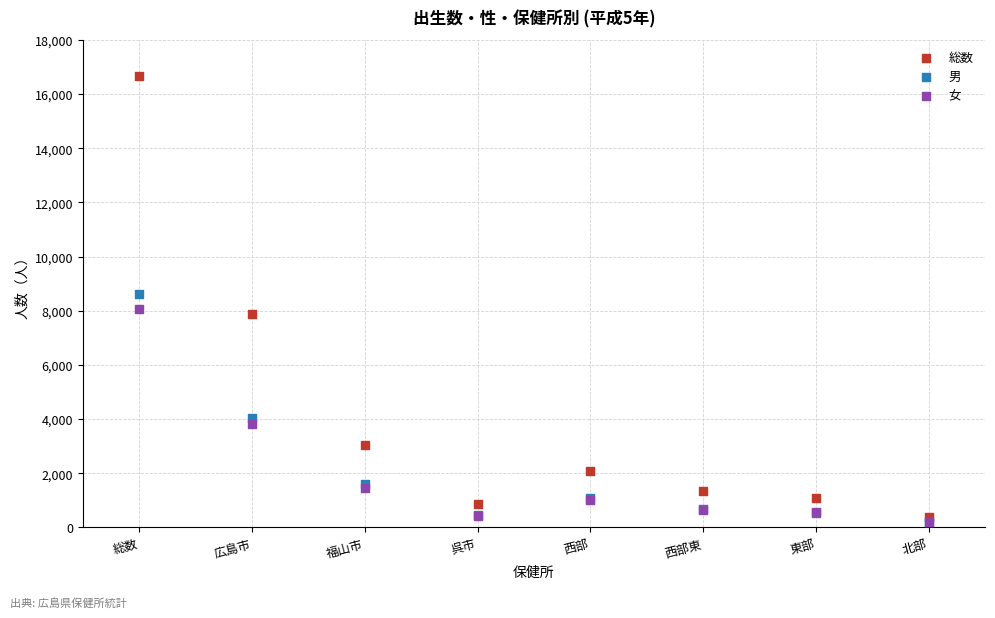

Which series has the widest spread of Y values?

総数